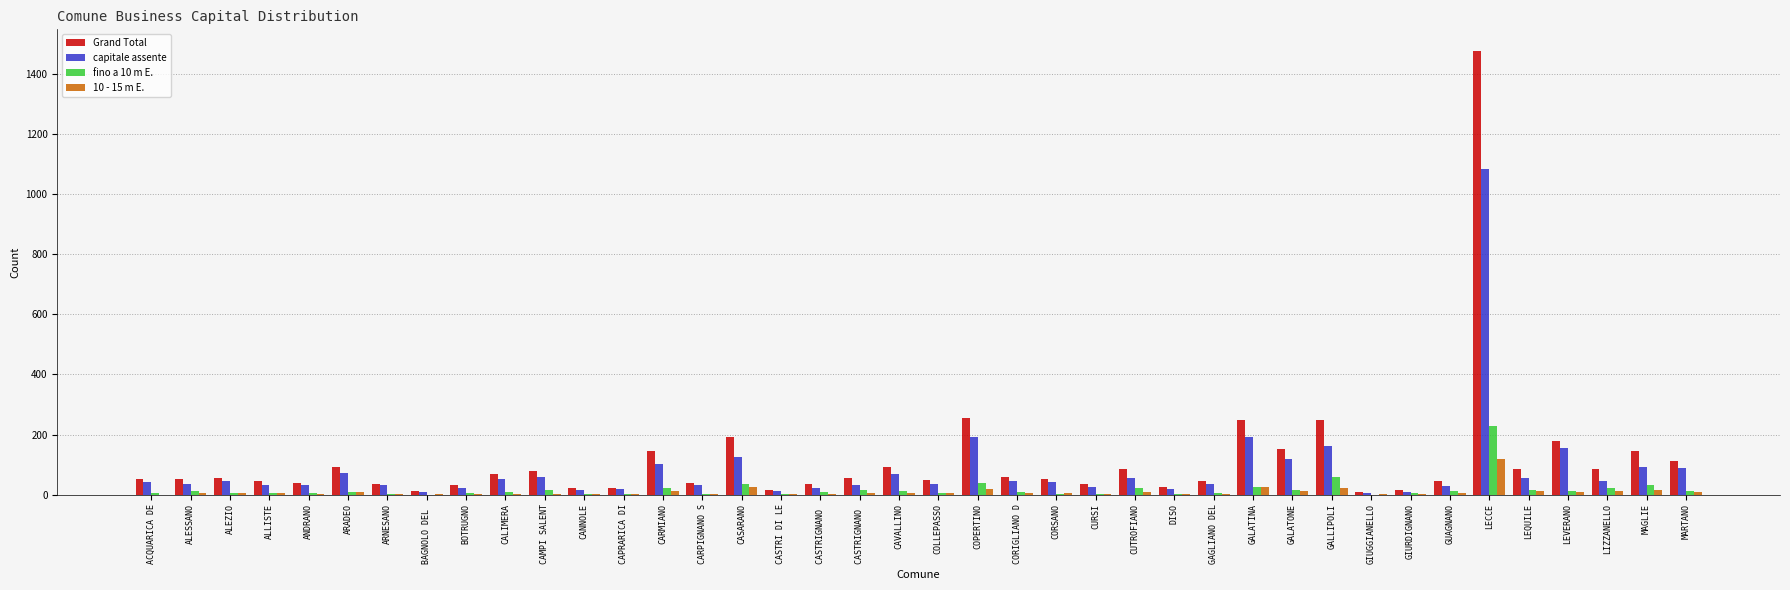

At how many categories does at least one series exceed 1017?

1